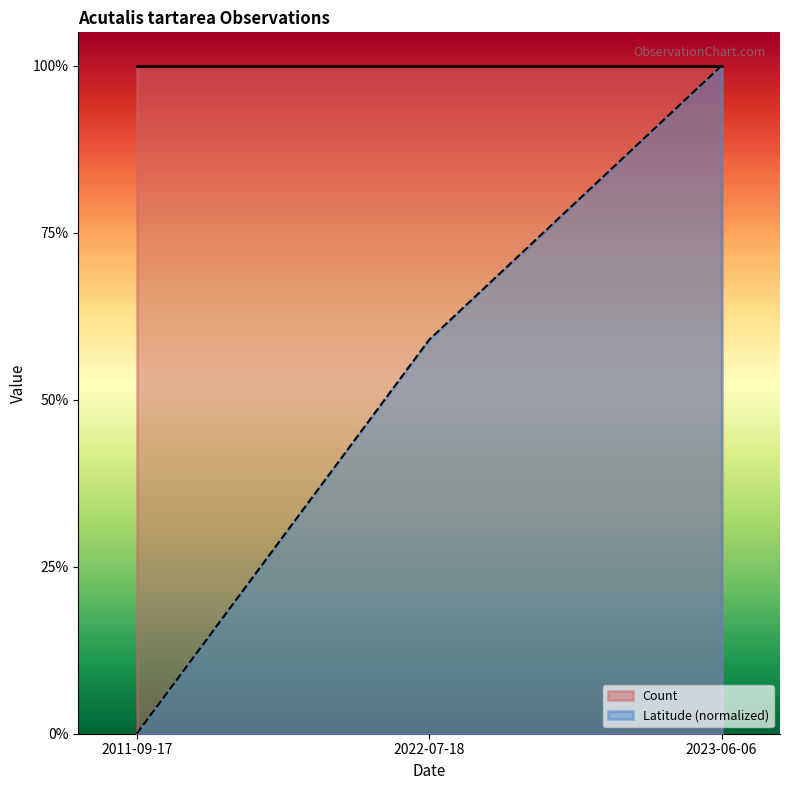

What is the change in value from 2011-09-17 to 2023-06-06?

+1.0